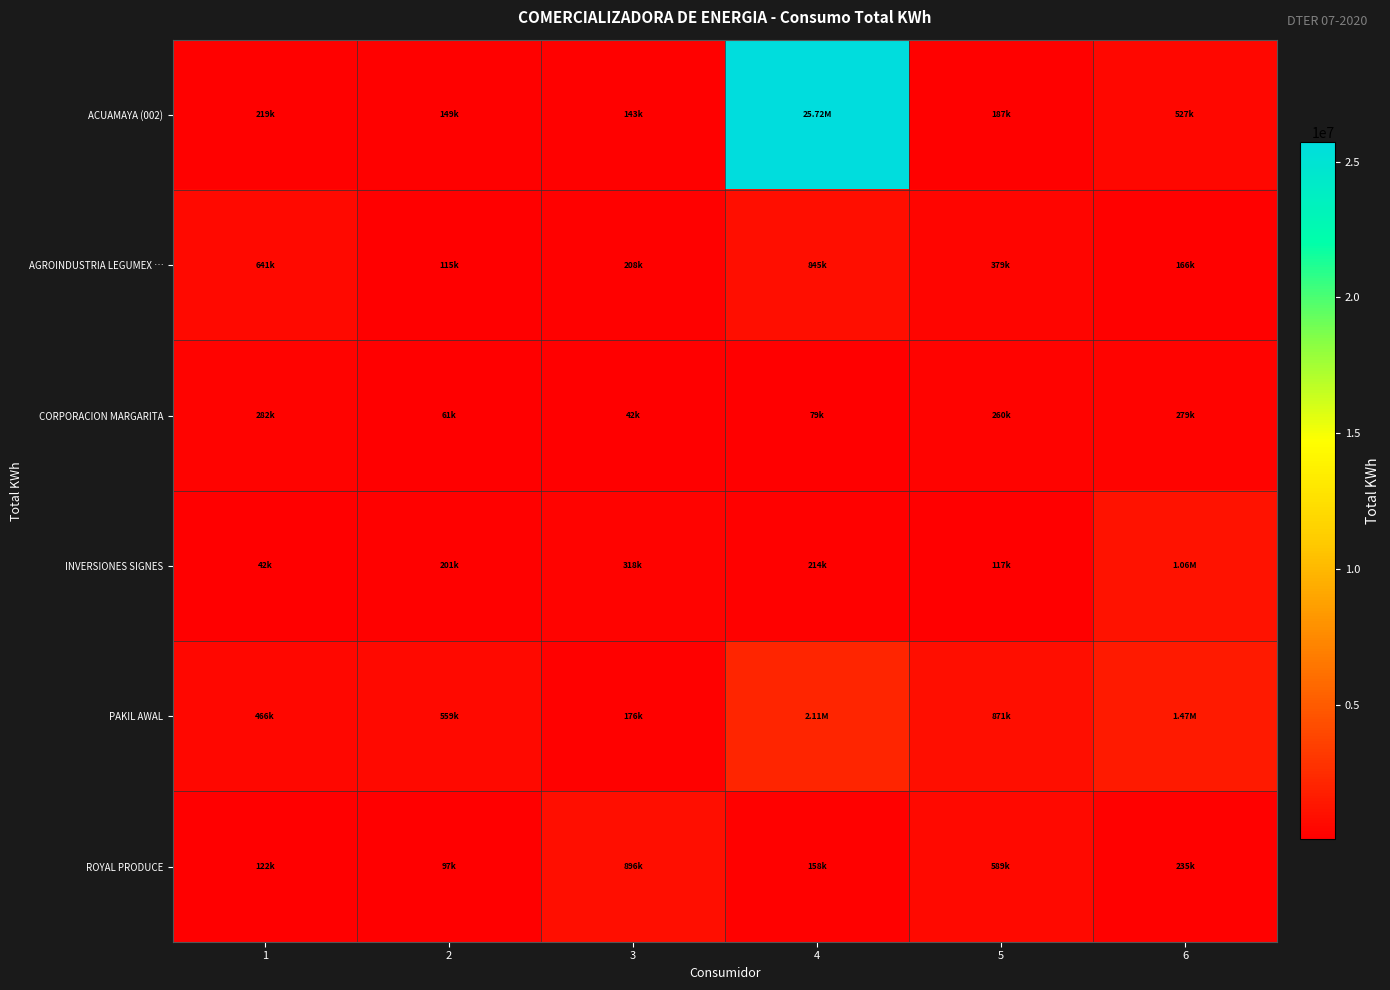

At which category does the chart reach its minimum across all series?

1